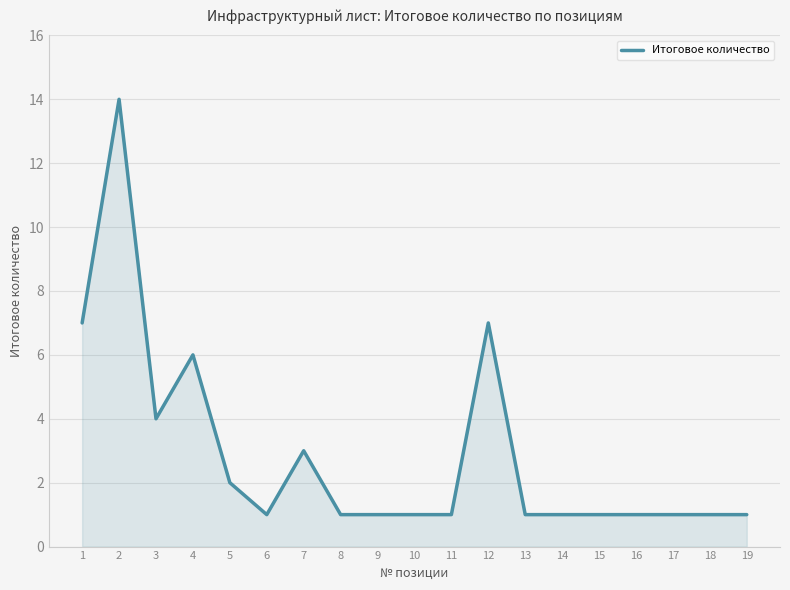

Is it true that the value at 13 is 1?

True